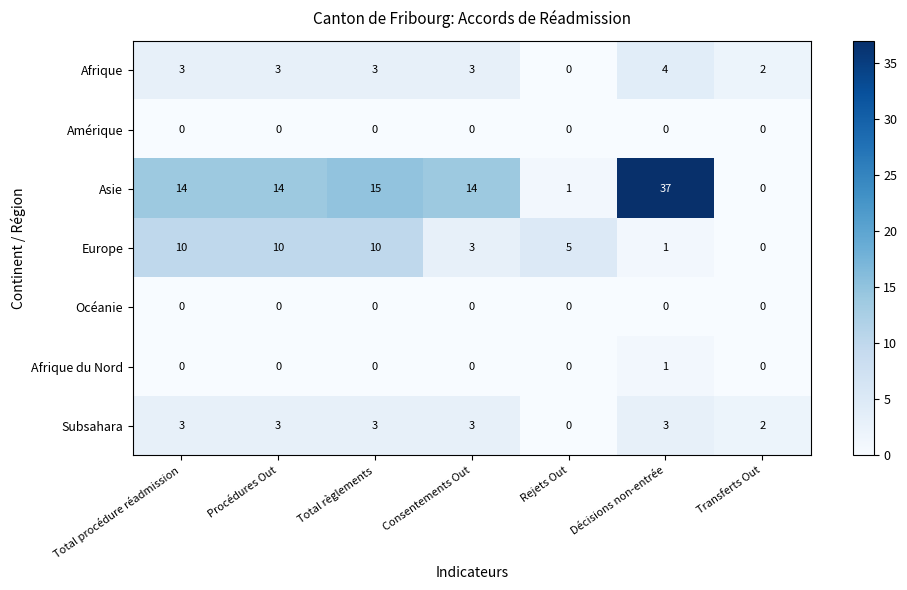

What is the difference between the Subsahara values at Rejets Out and Consentements Out?

3